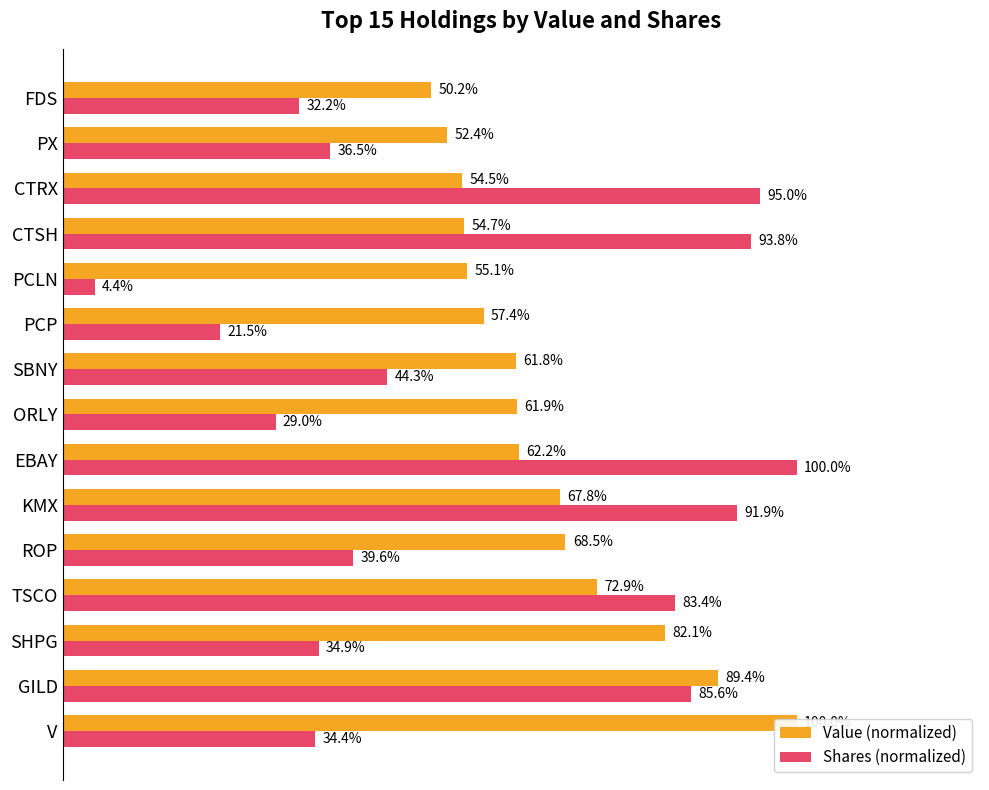

Are the bars grouped side by side (vs. stacked)?

Yes